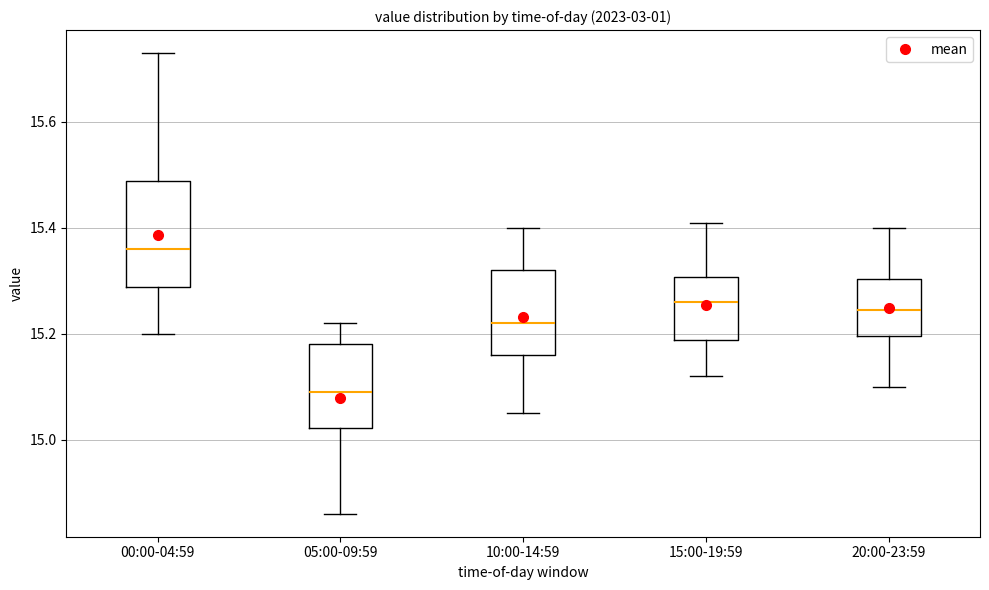

Where does the upper whisker of the box for 00:00-04:59 end on the y-axis? The values are not printed on the chart, so give them approximately, as read against the axis.

15.74